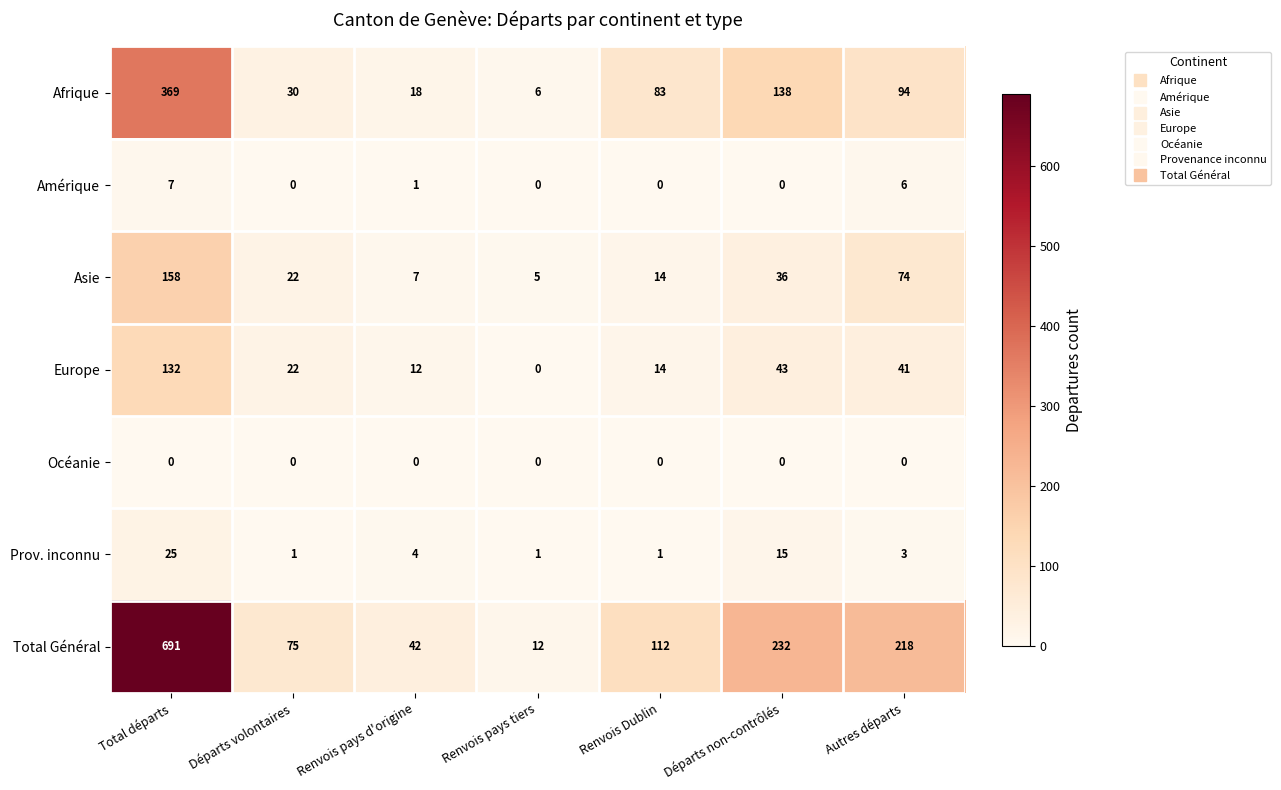

At which category is the sum across all series the highest?

Total départs